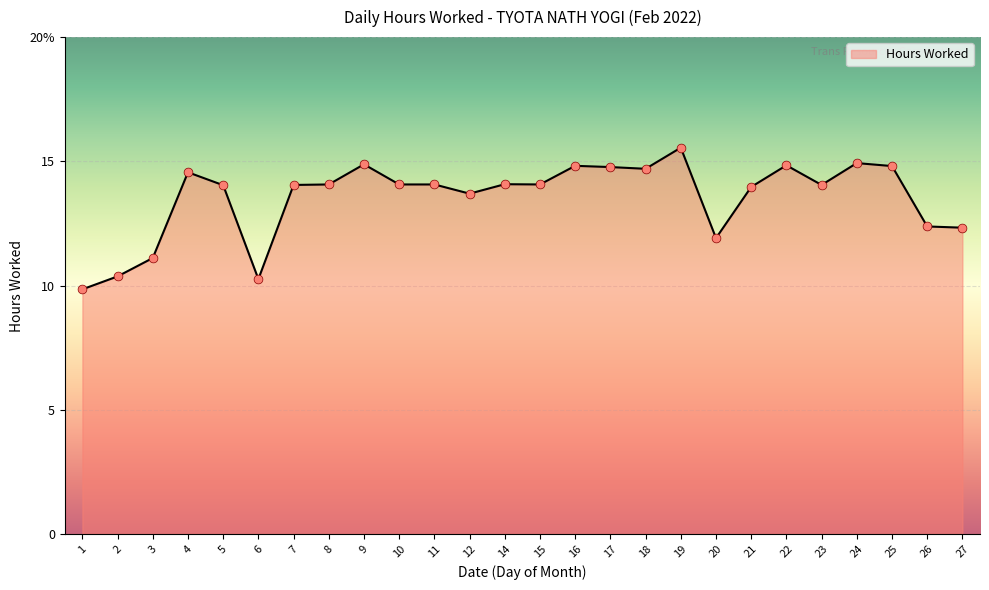

Is this an area chart (filled region under the line)?

Yes